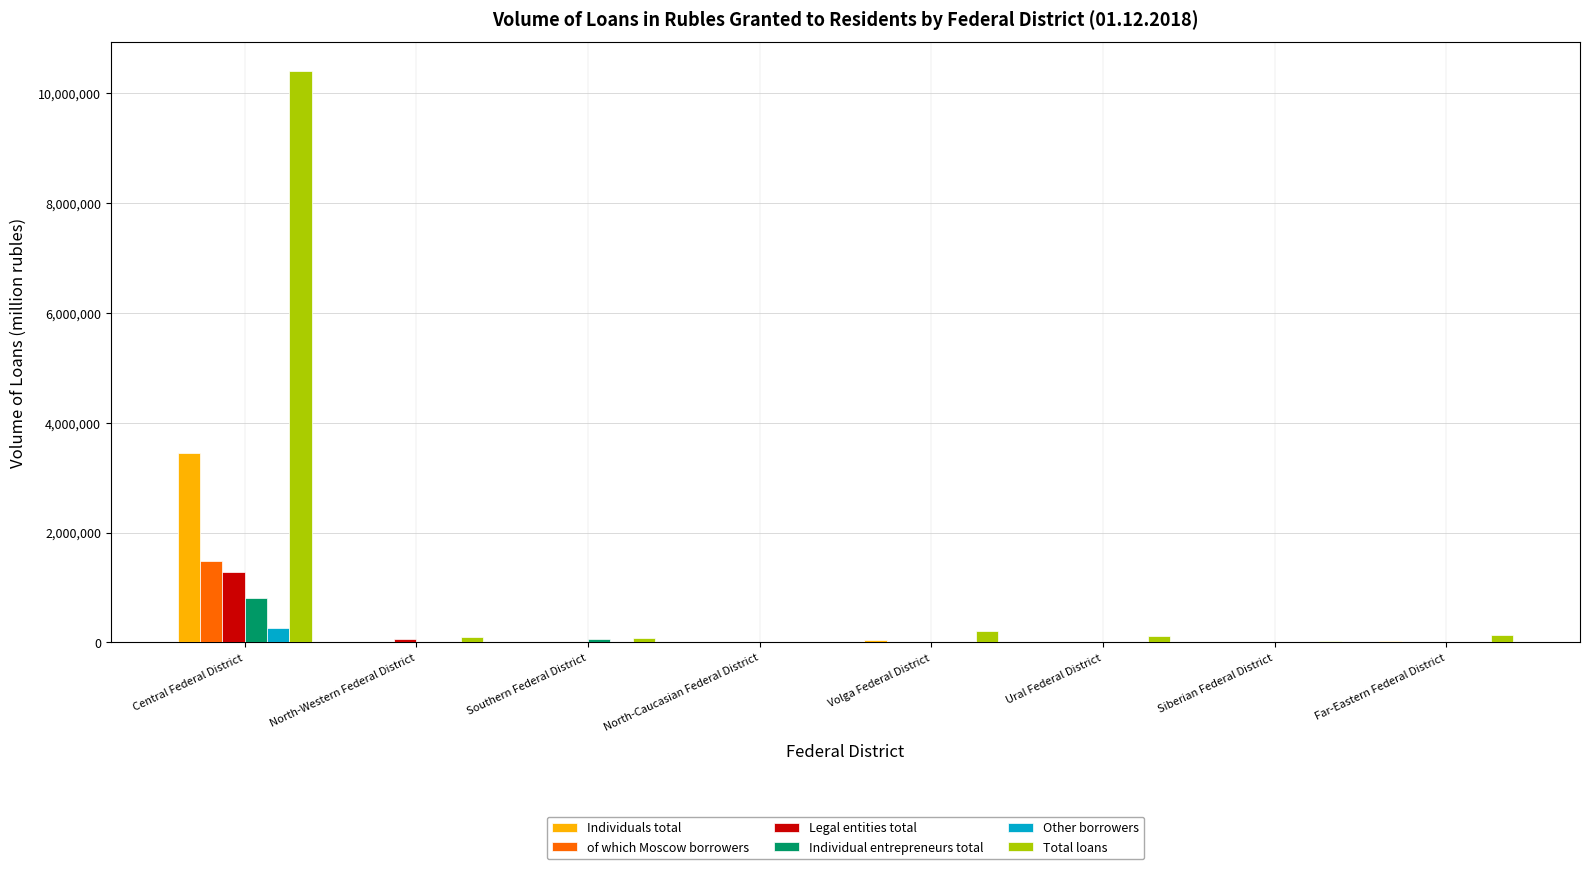

Does the chart contain stacked bars?

No